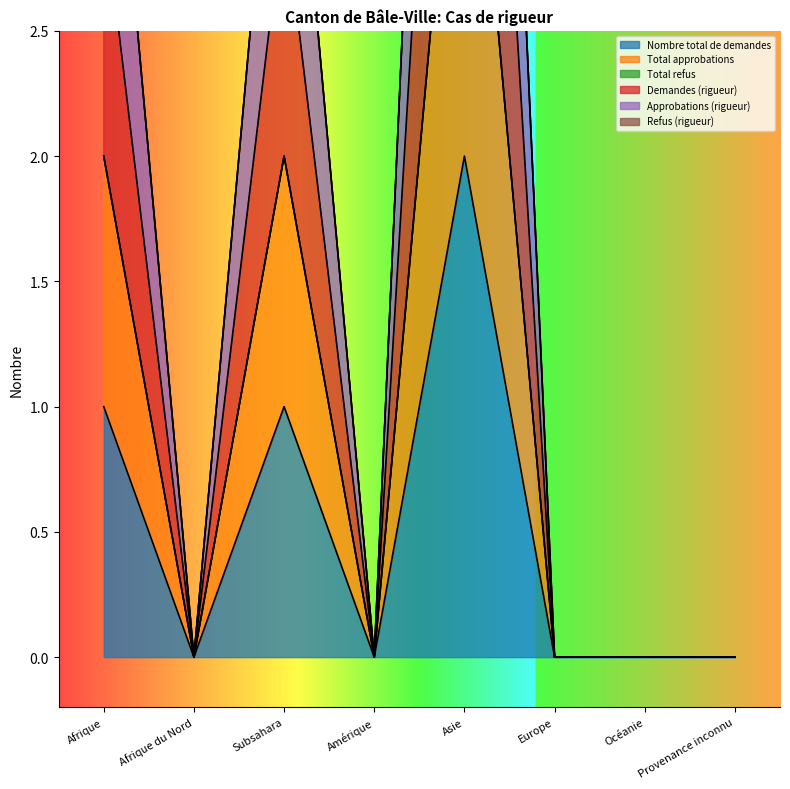

Is the value of Approbations (rigueur) at Asie greater than the value of Nombre total de demandes at Océanie?

Yes